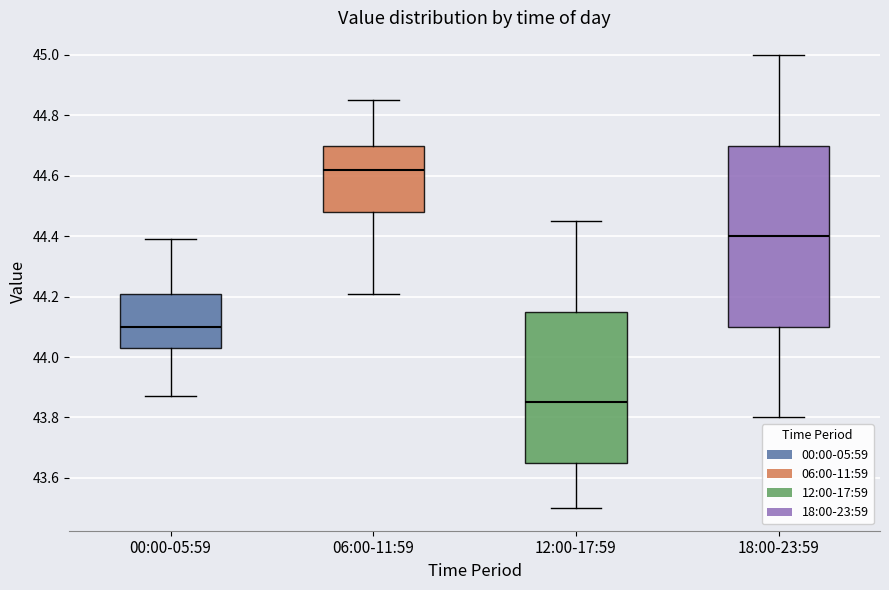

Which box's median line is the lowest?

12:00-17:59